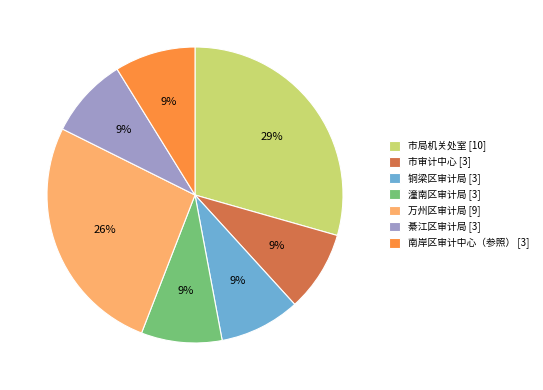

Combined, do 市局机关处室 and 綦江区审计局 account for over 50%?

No